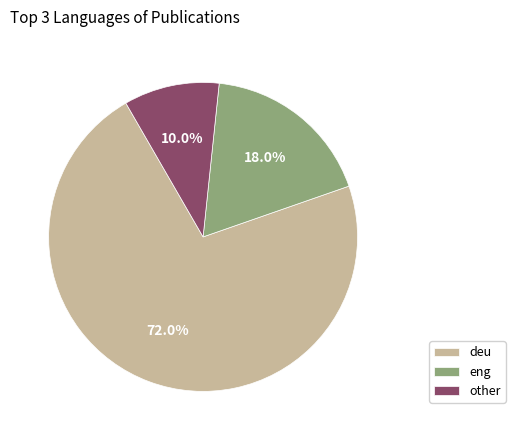

To the nearest percent, what is the difference between the other and deu slice percentages?

62%